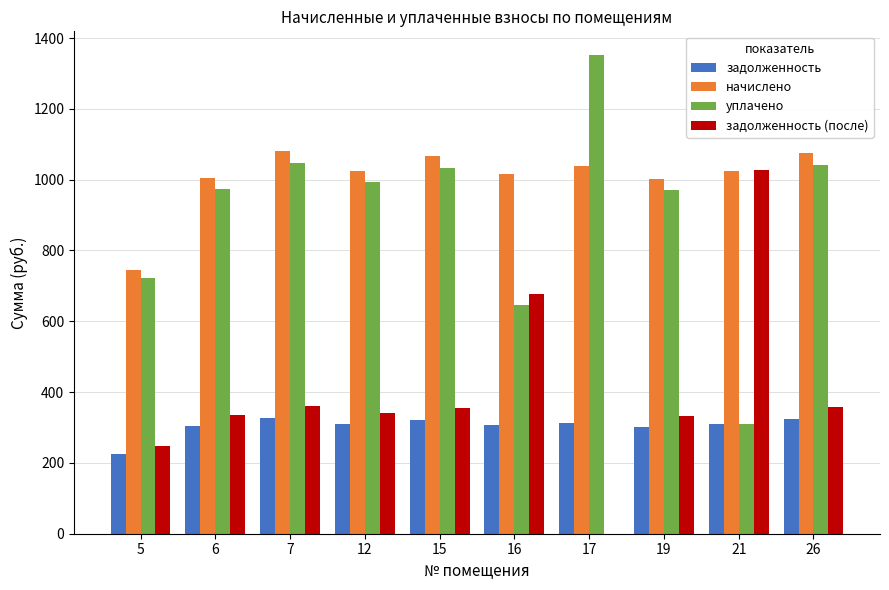

The задолженность series shows 303.8 at 6. True or false?

True